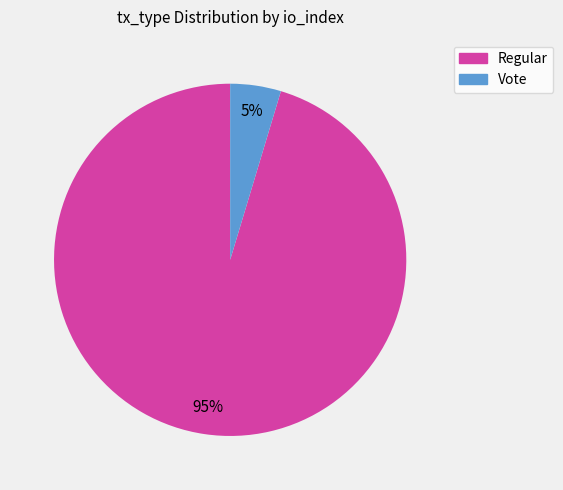

Is it true that Vote is 5% of the pie?

True